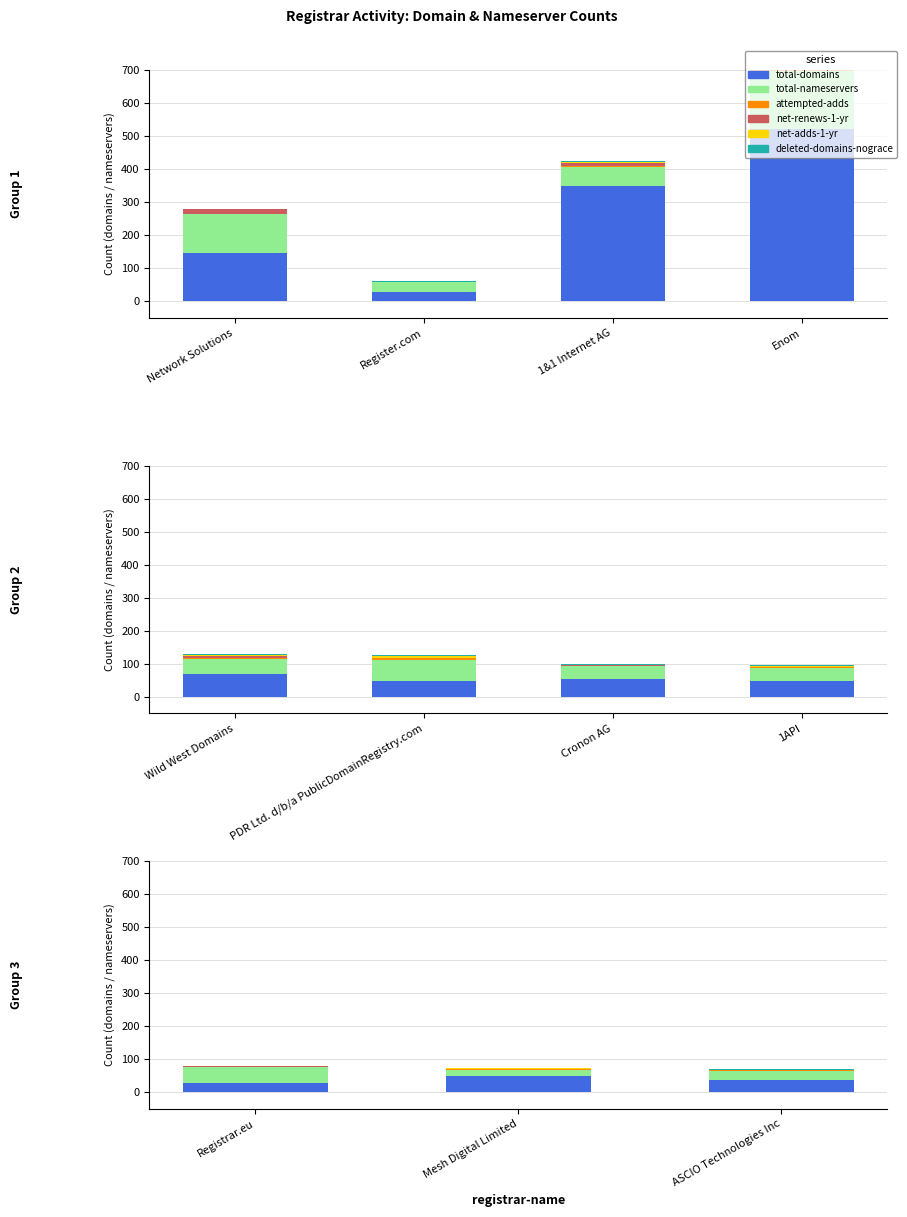

Between Network Solutions, LLC and Cronon AG, which series saw the biggest shift?

total-domains